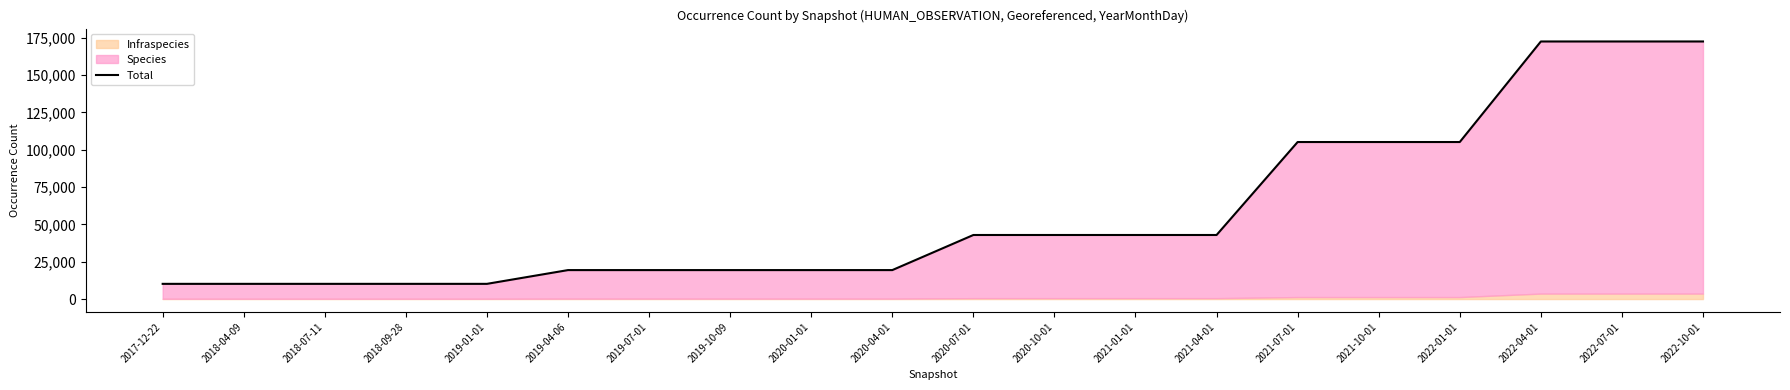

The chart shows a value of 19394 at 2020-01-01. True or false?

True